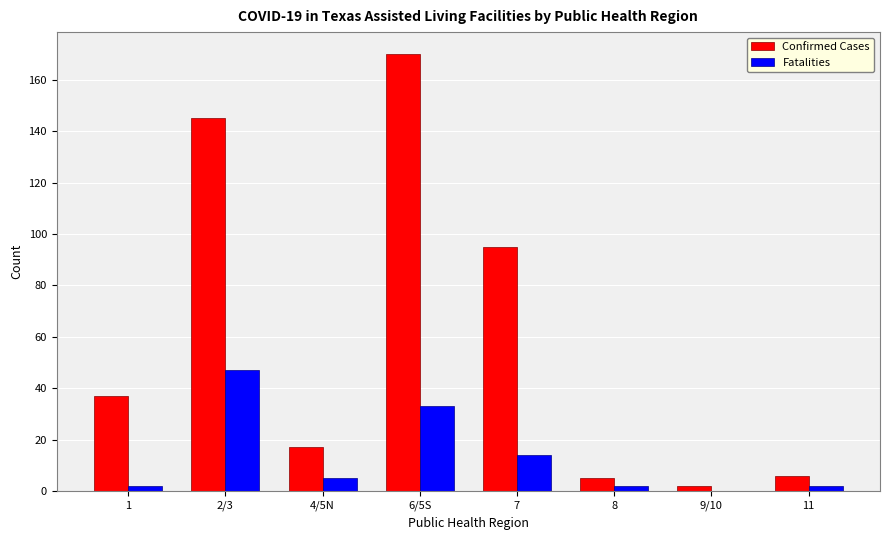

At which category does the chart reach its peak across all series?

6/5S